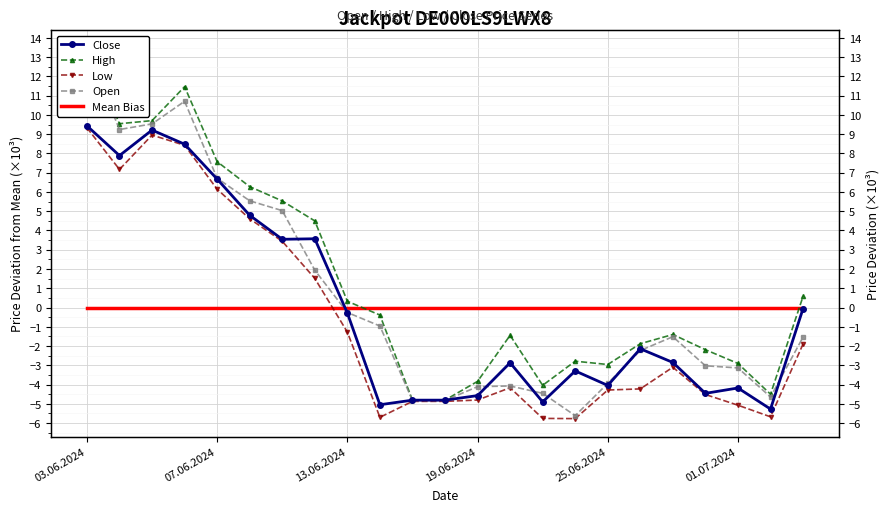

Where is Low nearest to the value 1?

7